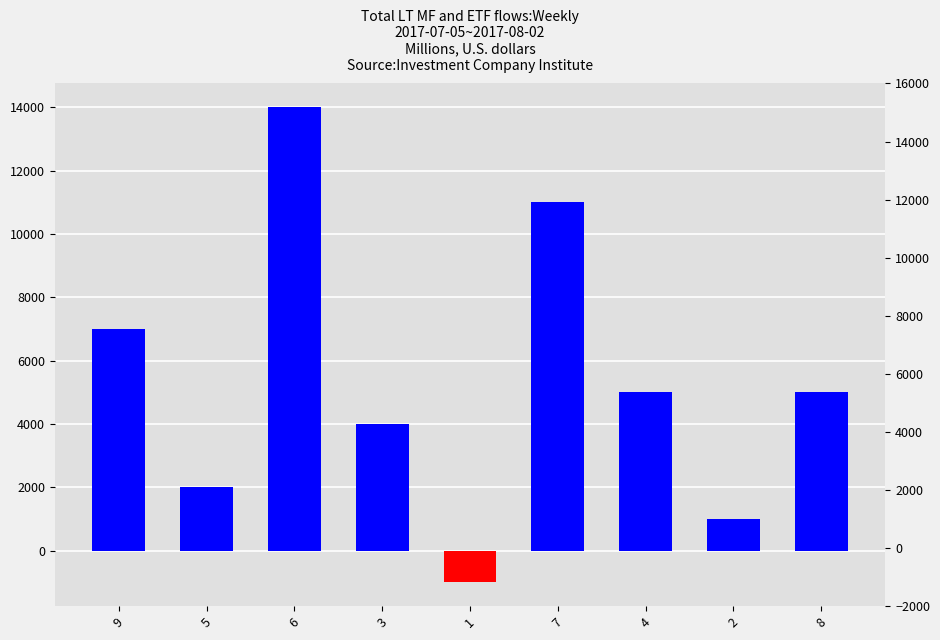

What is the greatest value displayed?

14000